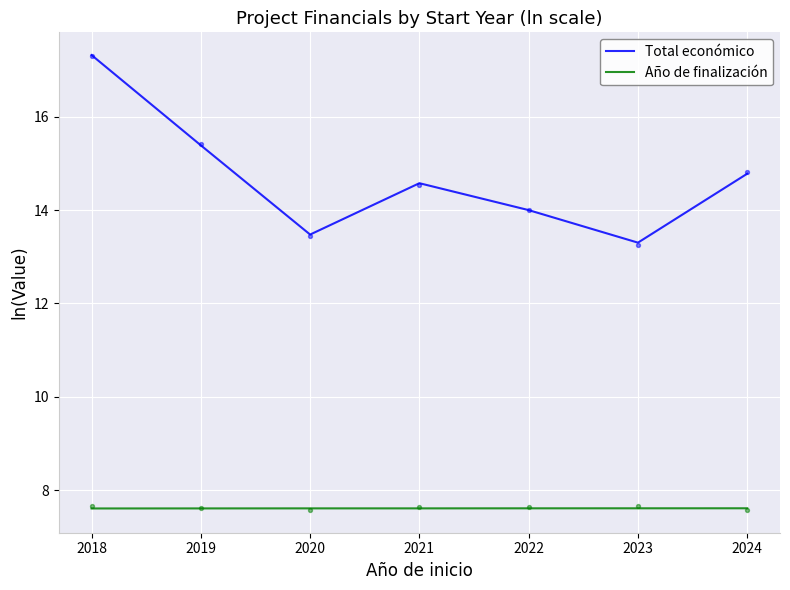

Is the value of Año de finalización at 2024 greater than the value of Total económico at 2024?

No